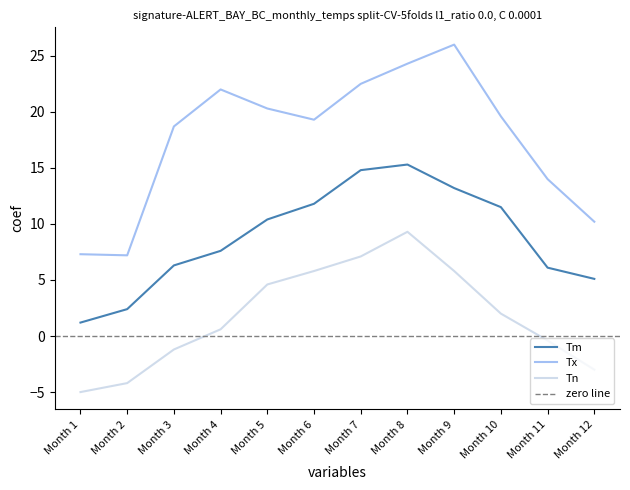

True or false: Tm and Tx intersect in this chart.

False